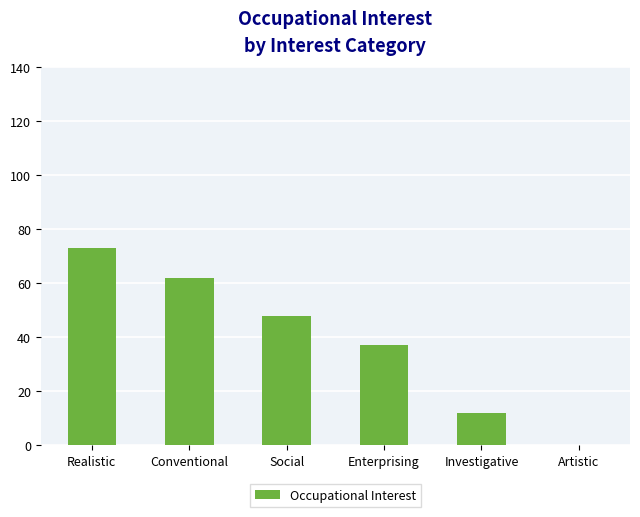

At which category does the chart reach its peak across all series?

Realistic